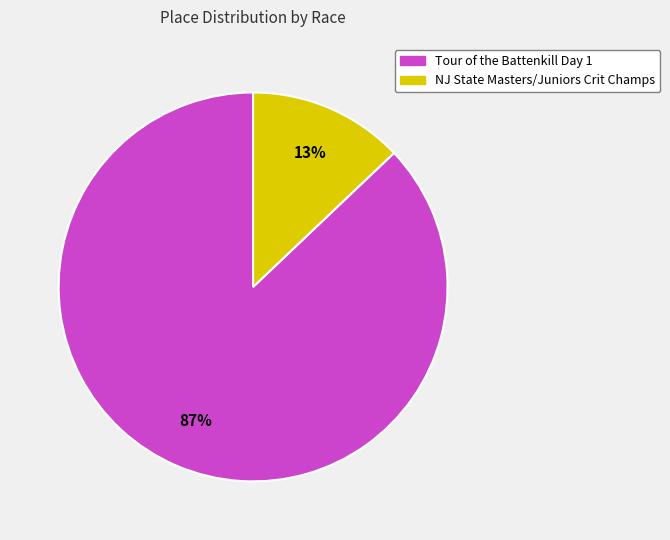

Which category has the biggest portion of the pie?

Tour of the Battenkill Day 1